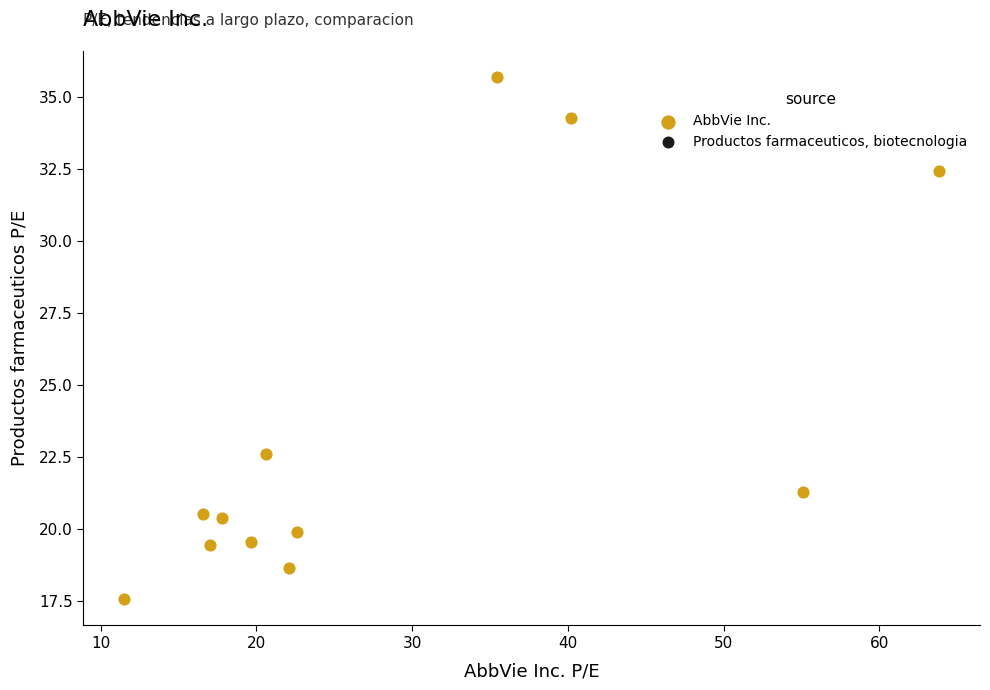

What is the average Y value?

23.5